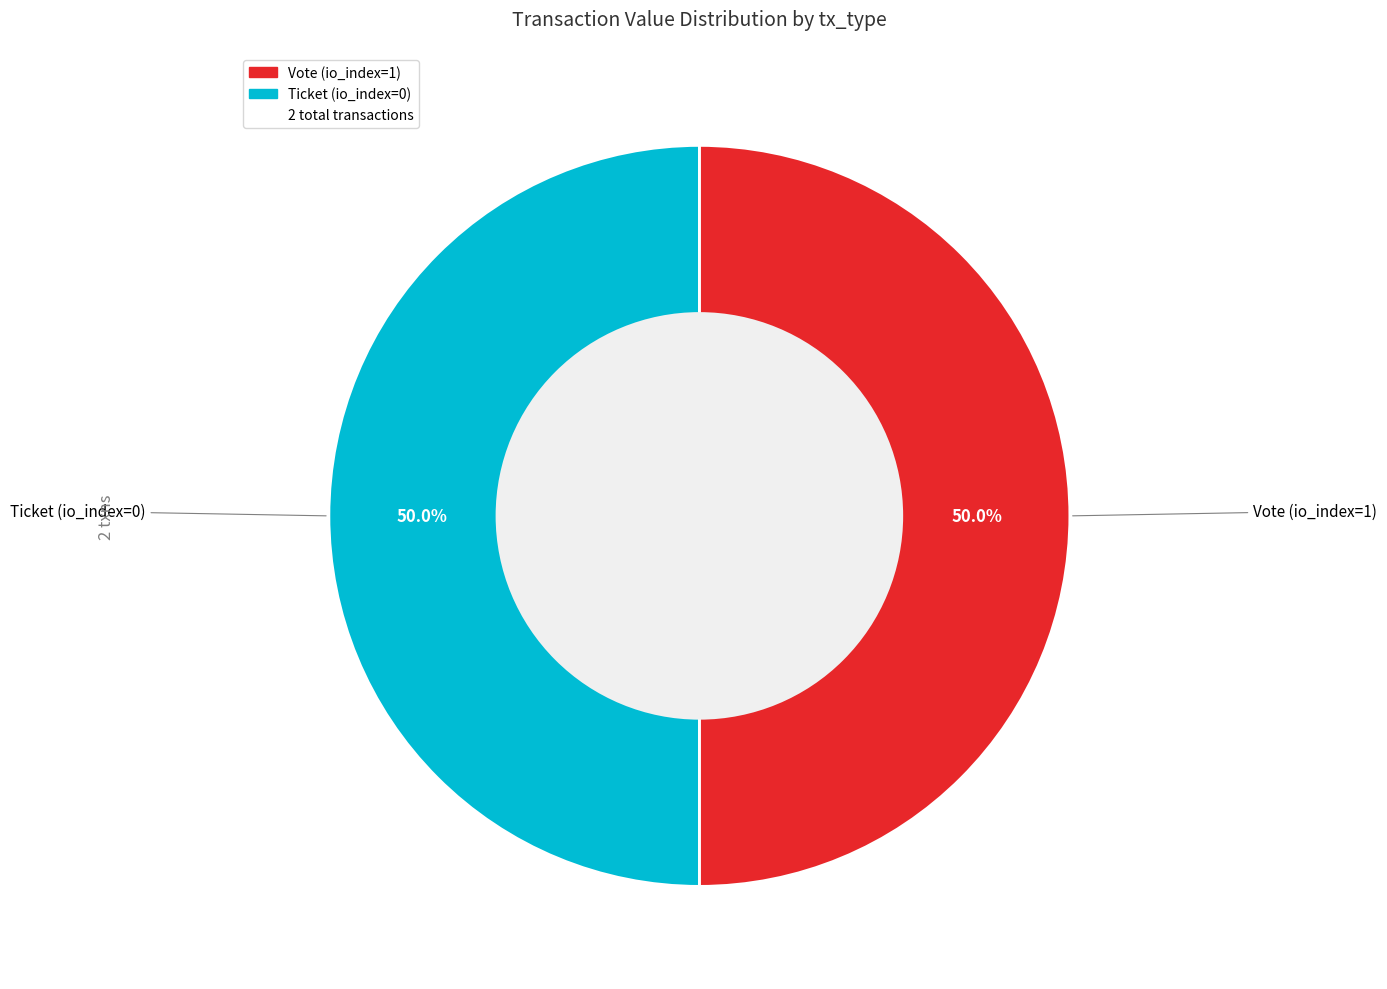

How many slices are in this pie chart?

2